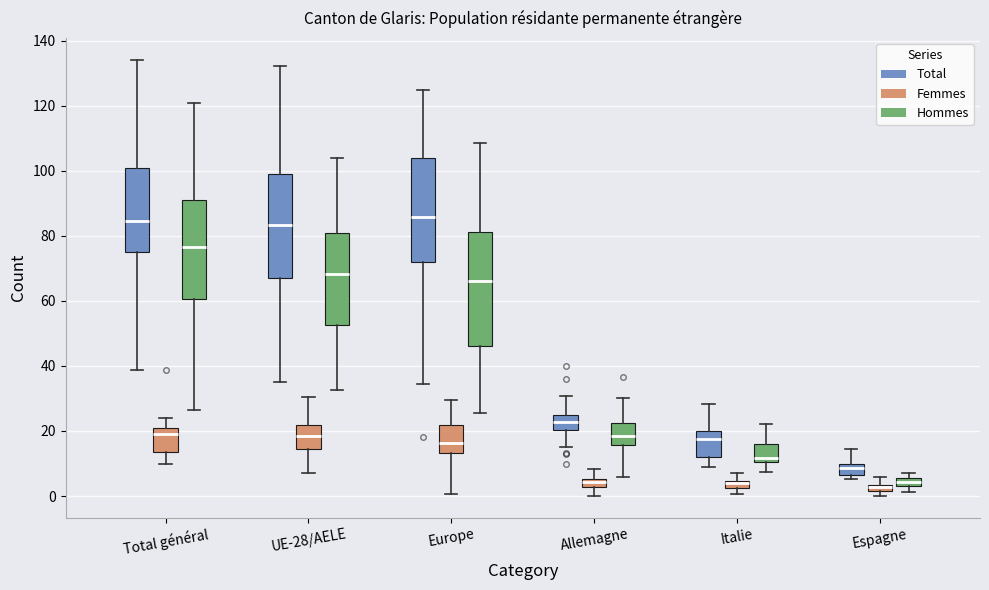

Comparing the boxes themselves (not the whiskers), which one is the tallest?

Europe (Hommes)